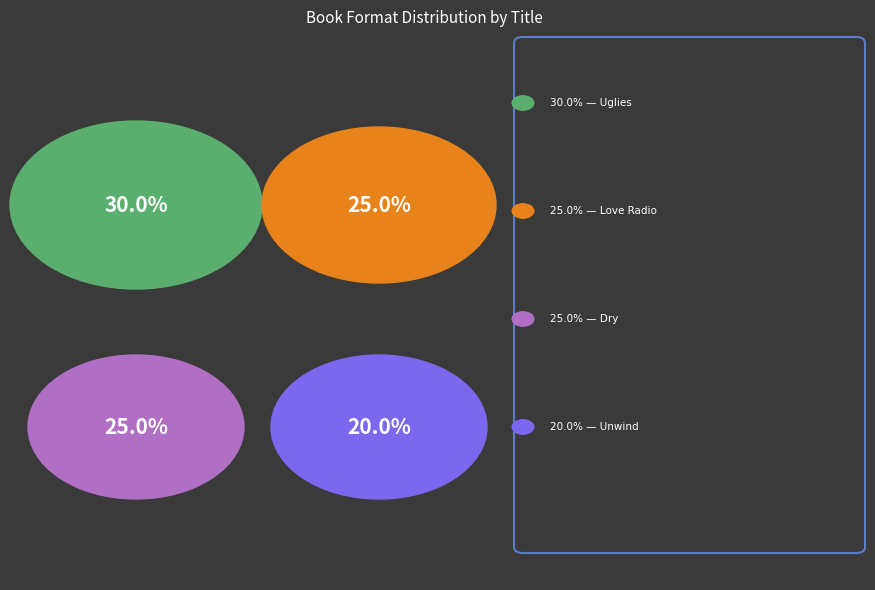

What is the ratio of the value at Love Radio (25.0%) to the value at Dry (25.0%)?

1.0